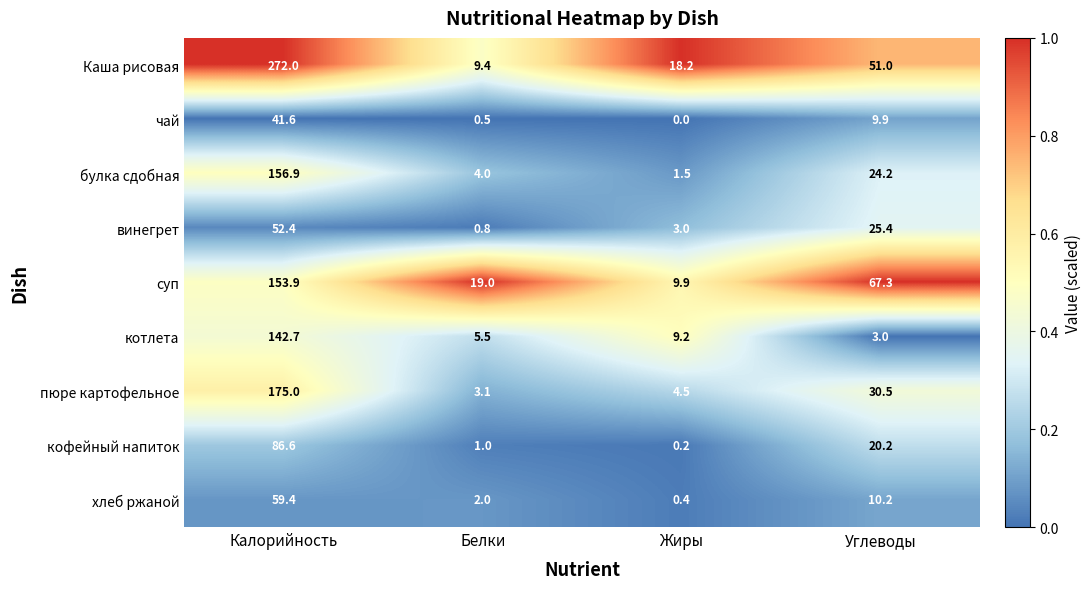

Is the value of Каша рисовая at Белки greater than the value of булка сдобная at Белки?

Yes